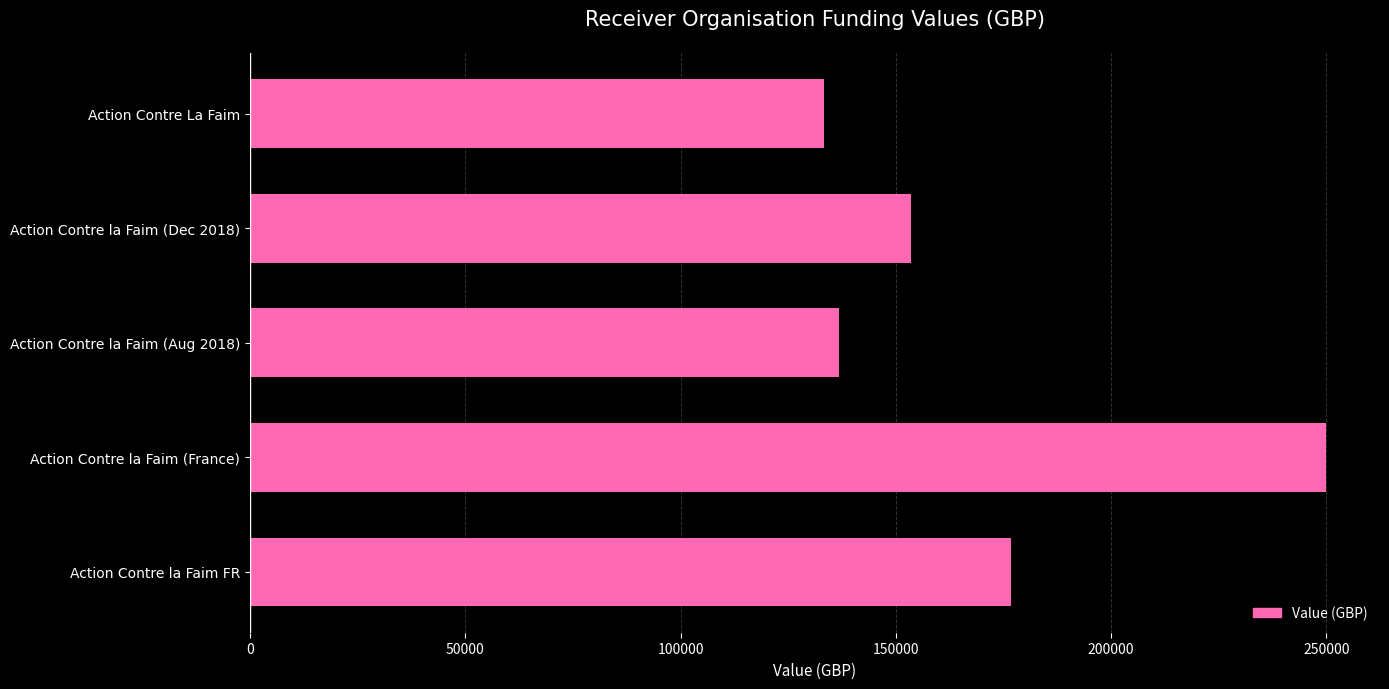

The chart shows a value of 243554 at Action Contre la Faim FR. True or false?

False